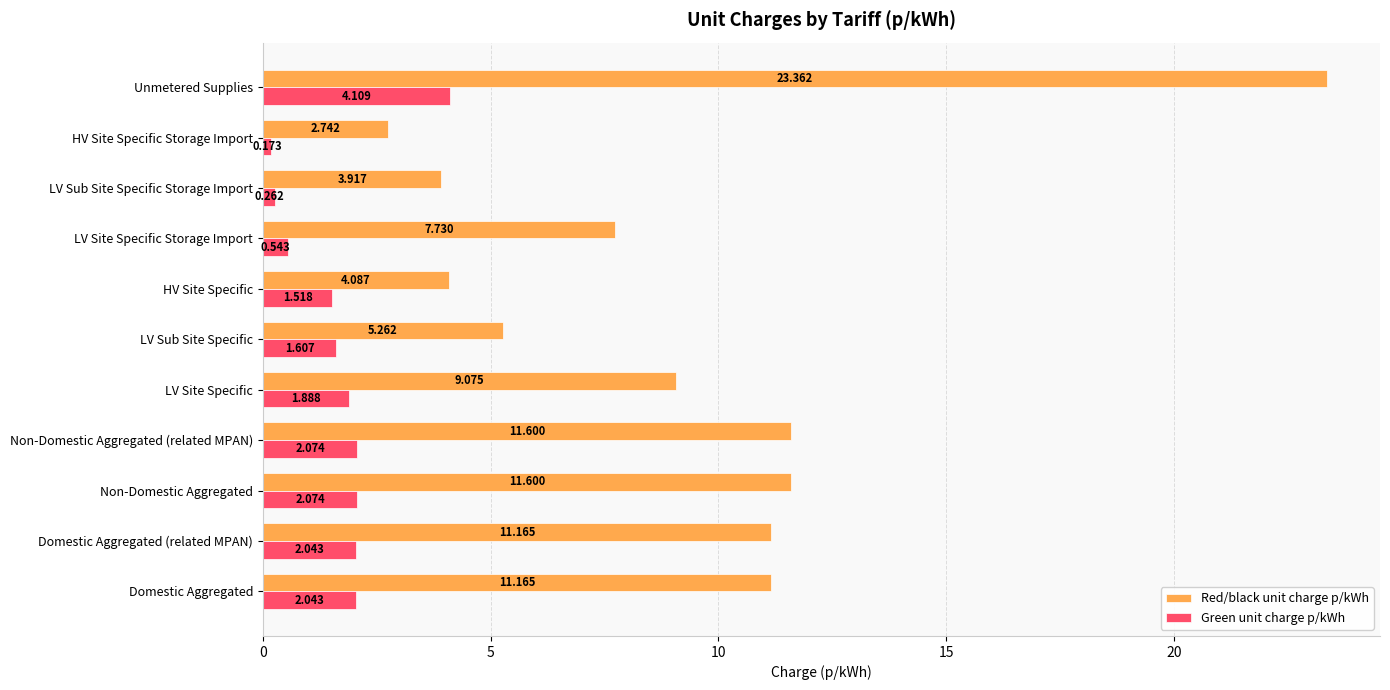

At which label does Red/black unit charge p/kWh reach its peak?

Unmetered Supplies